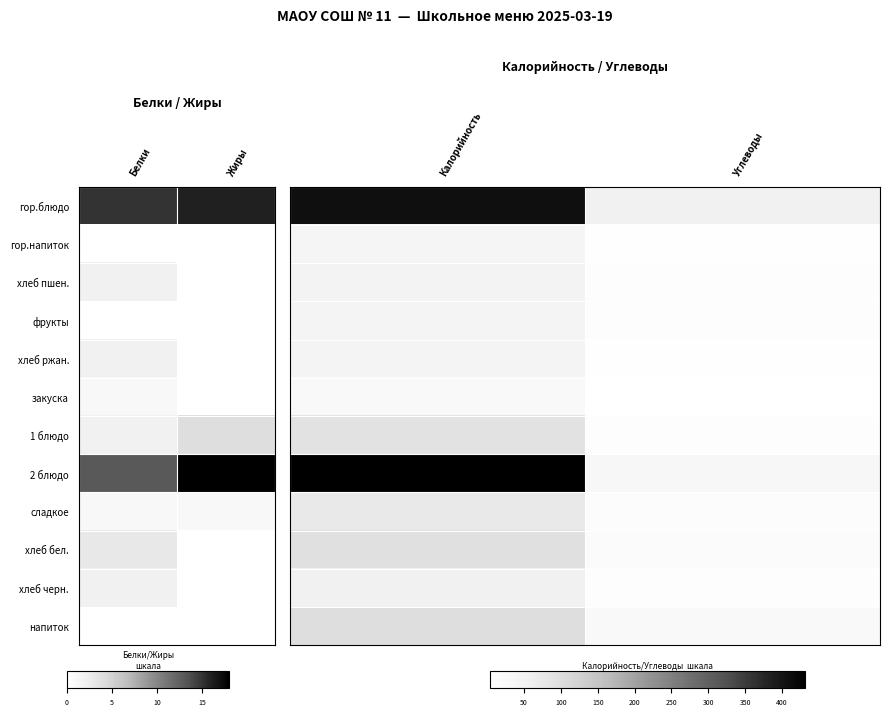

At which label does хлеб ржан. reach its peak?

Калорийность